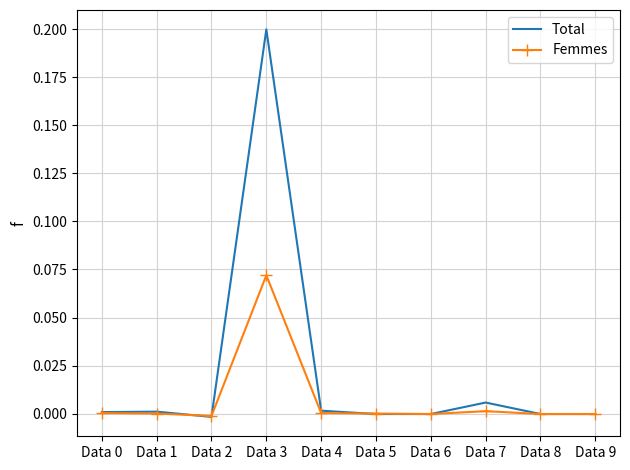

At which category is the sum across all series the highest?

Data 3